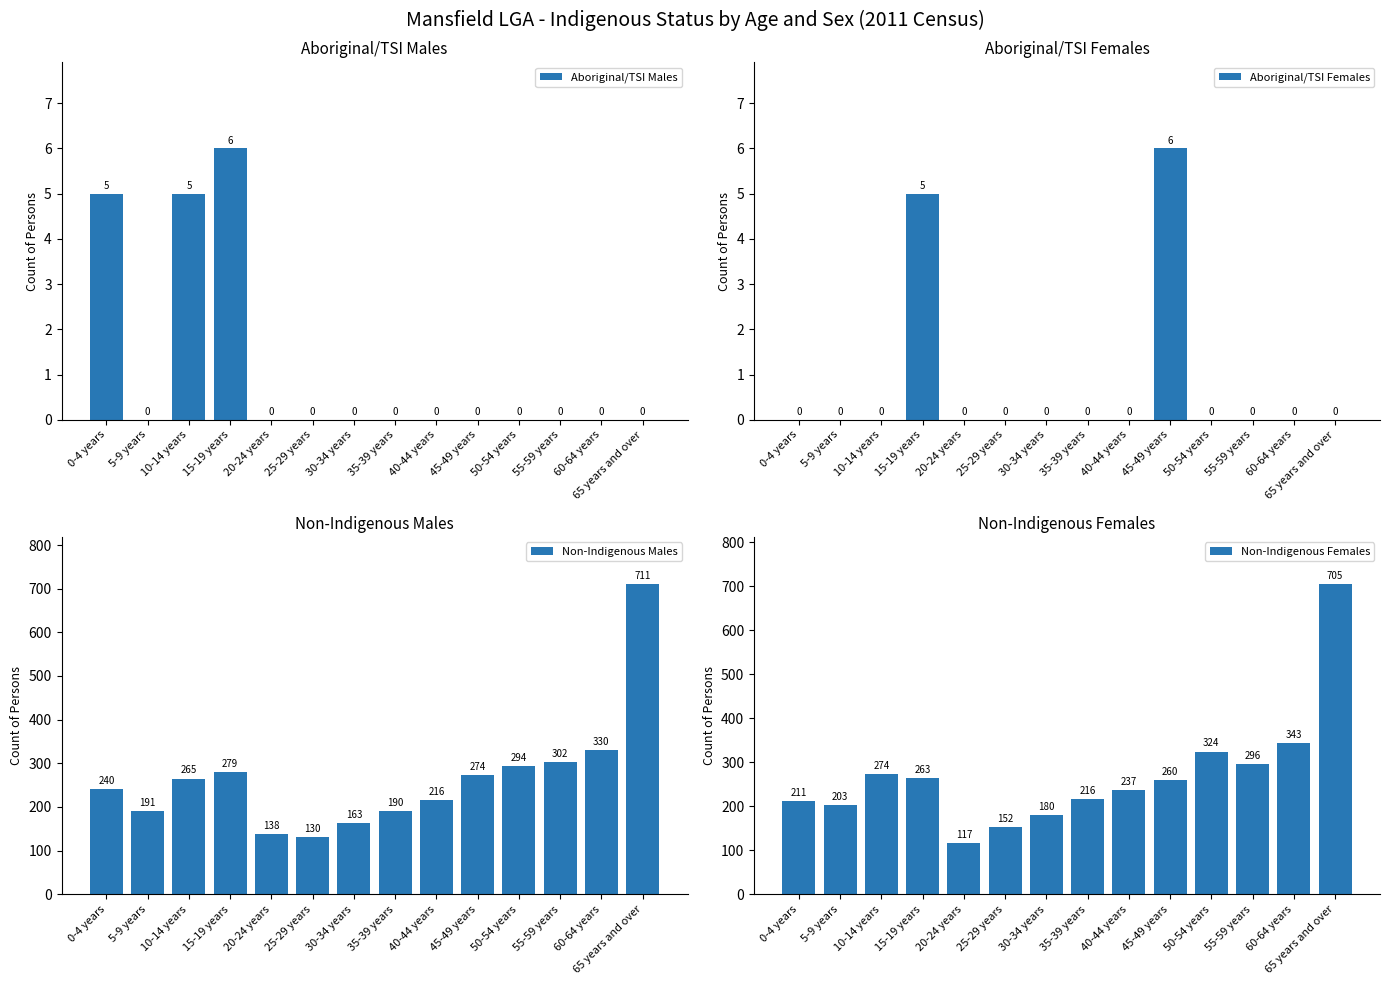

What is the spread (max minus min) of values at 40-44 years?

237